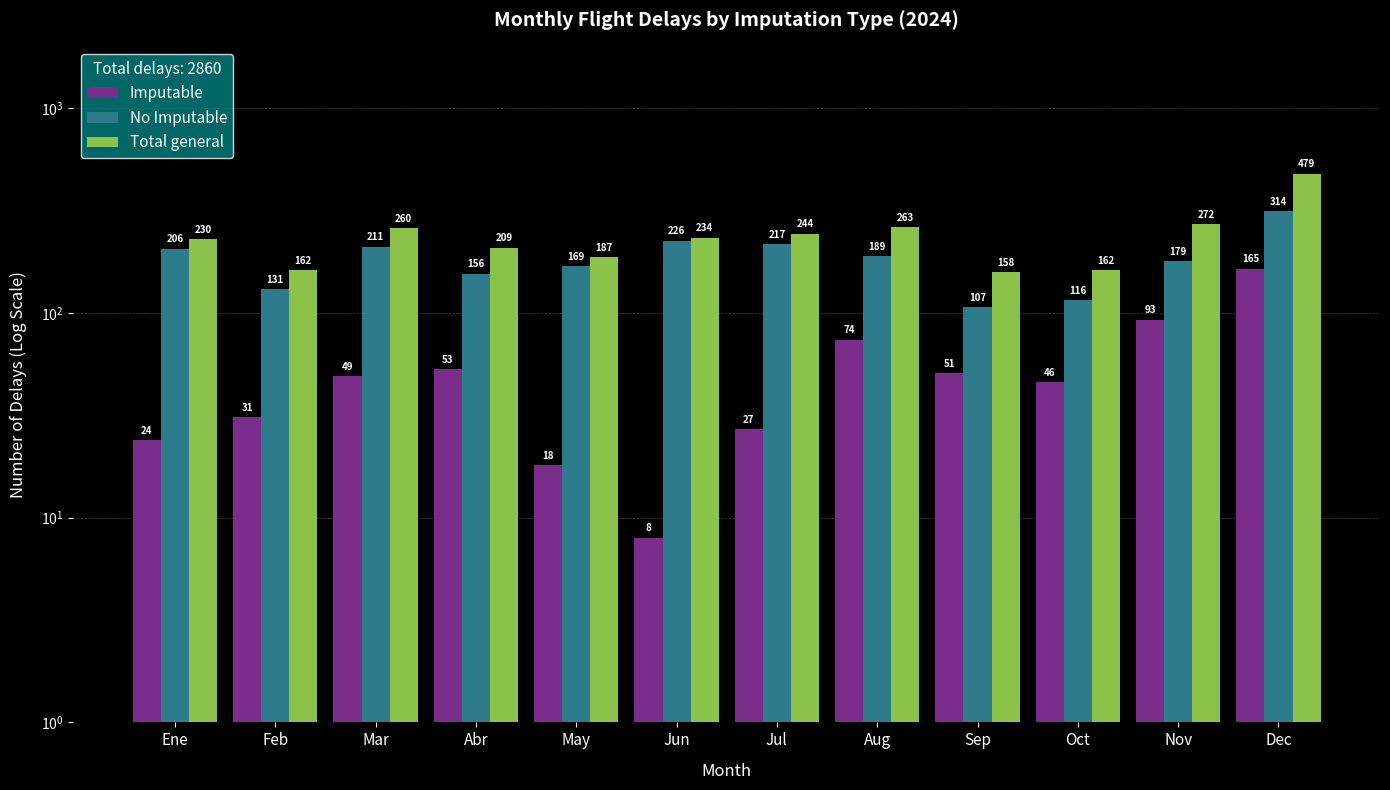

Which has a higher value, Jul or Sep?

Sep